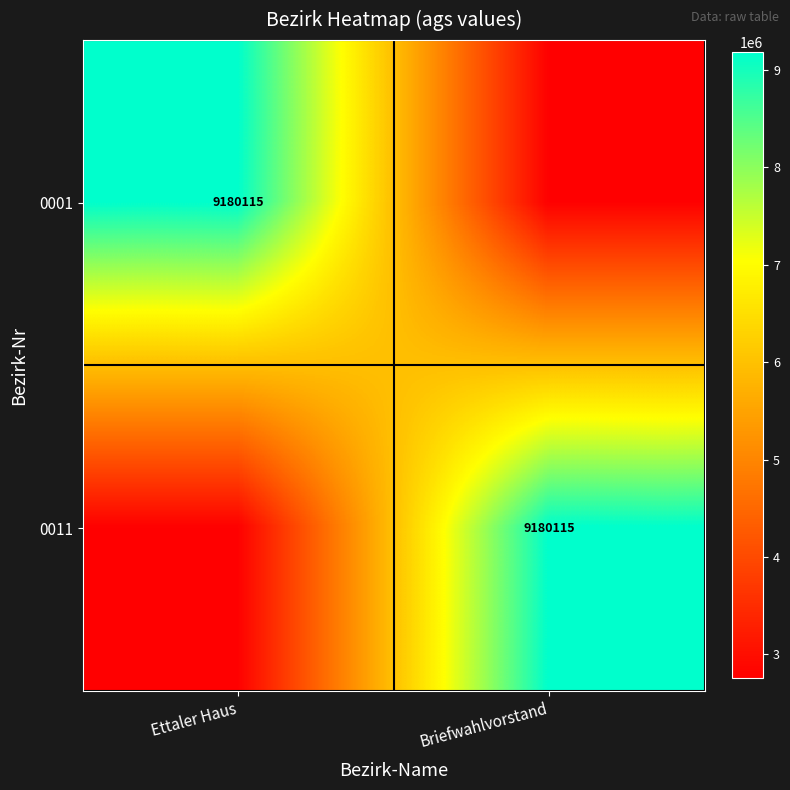

True or false: 0001 has a value of 2765984.8 at Ettaler Haus.

False